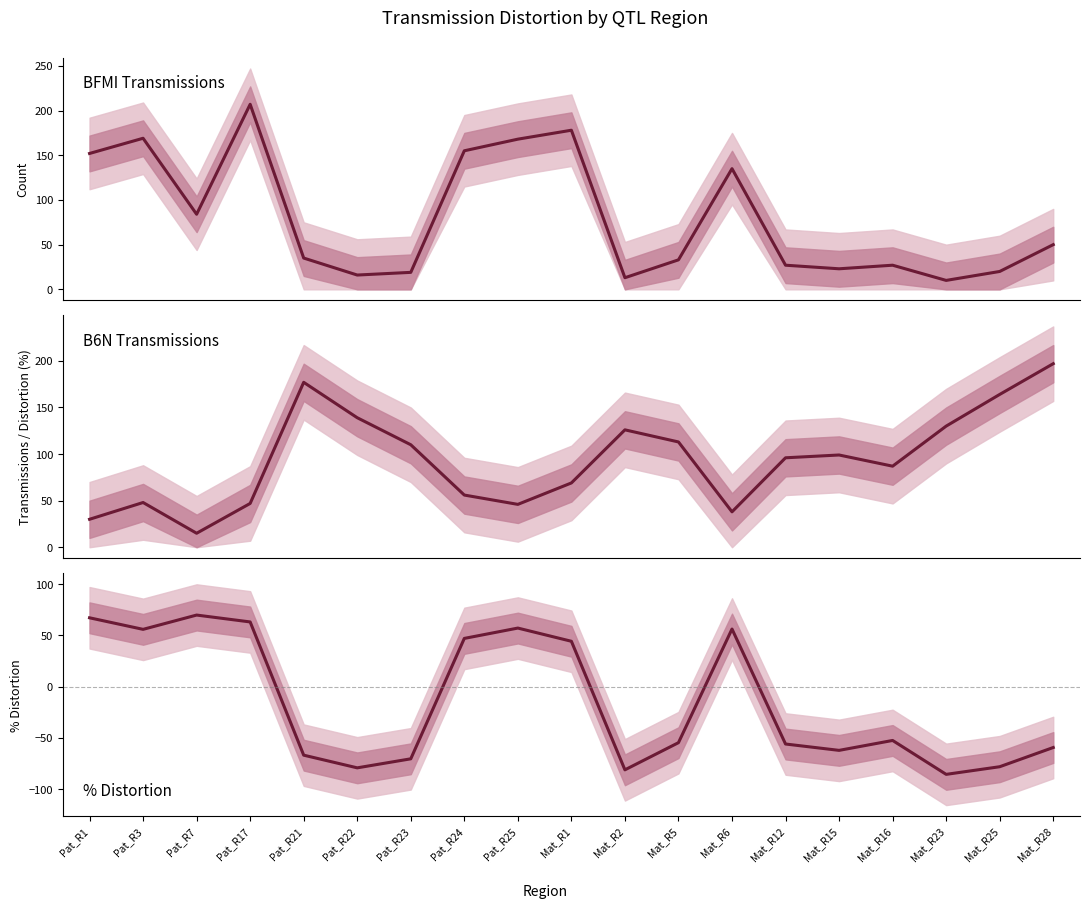

At which label does % distortion reach its peak?

Pat_R7